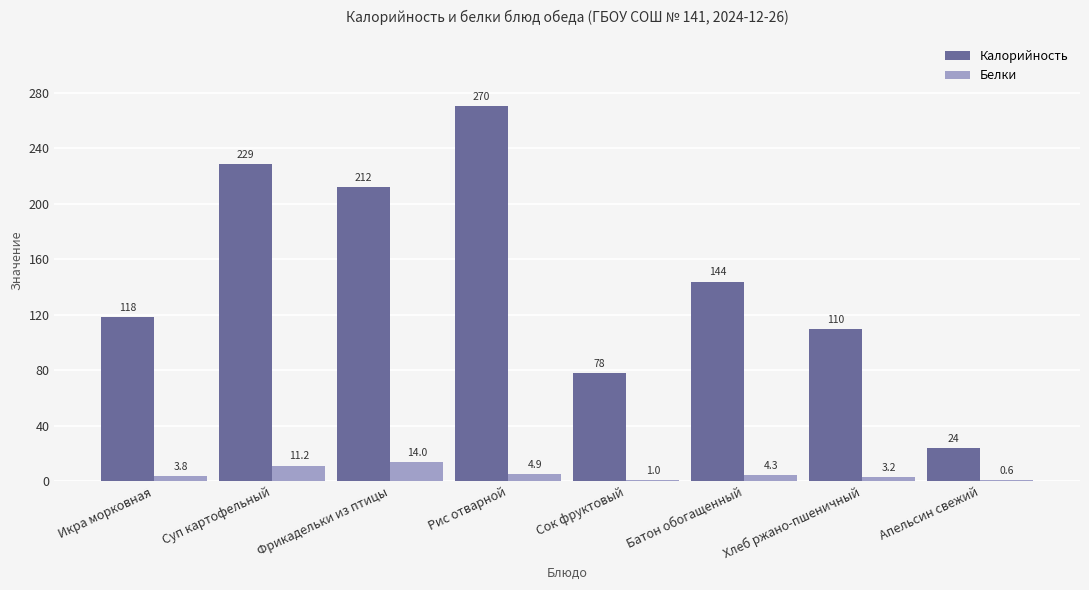

At which label does Калорийность first exceed 143?

Суп картофельный